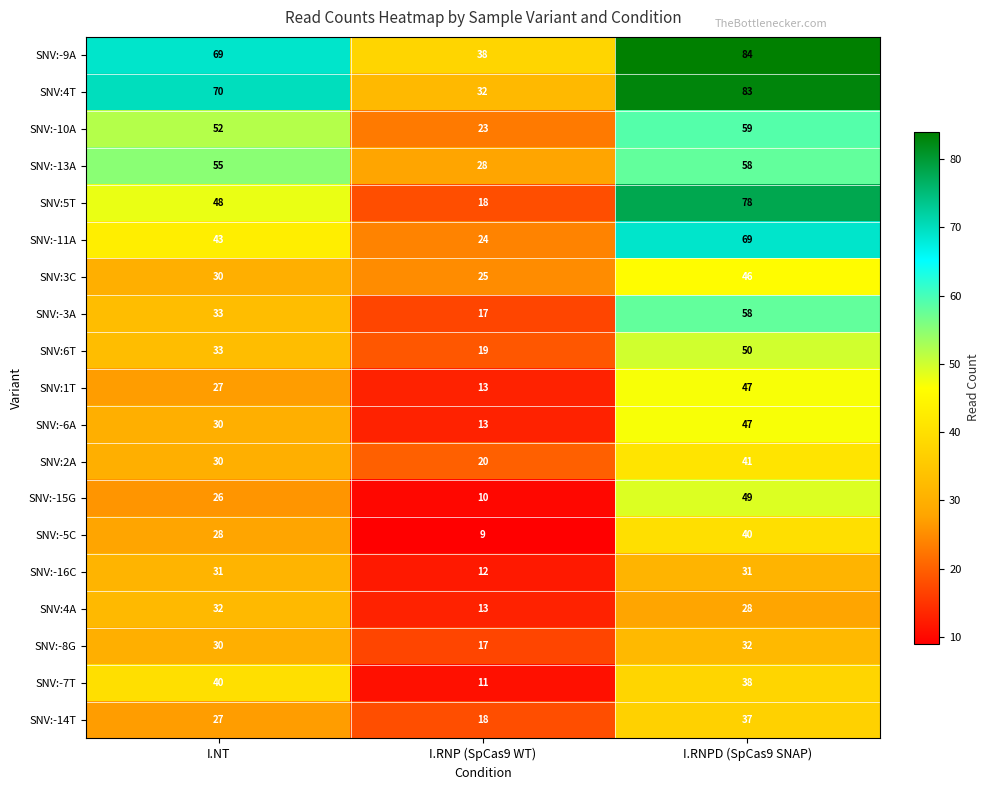

Where is SNV:1T nearest to the value 30?

I.NT